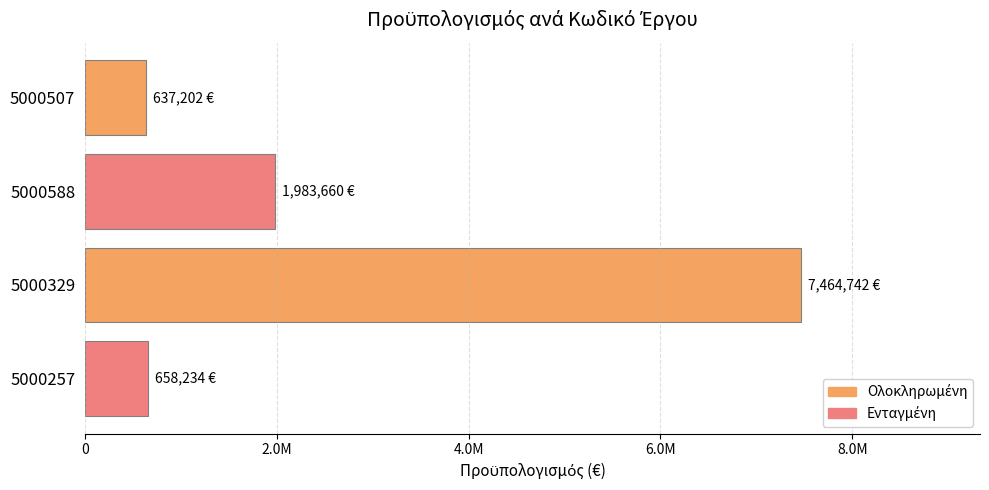

Are the bars horizontal?

Yes